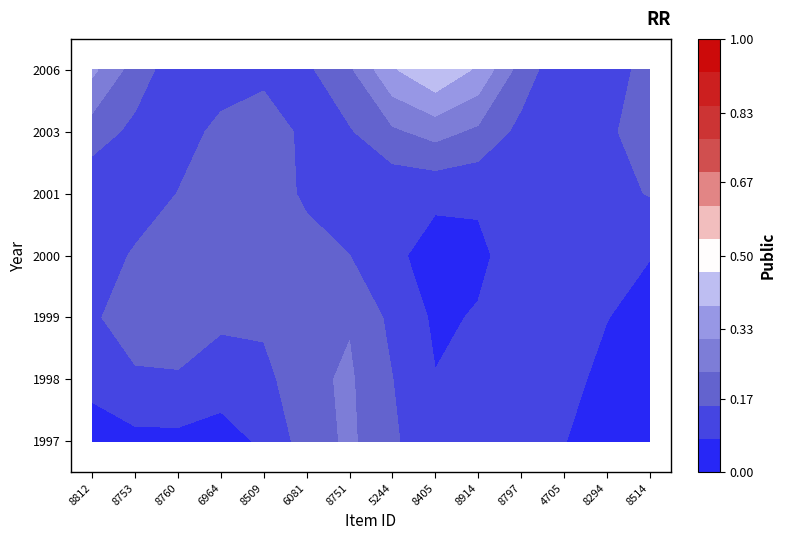

Is the value of 2000 at 7 greater than the value of 2001 at 0?

No